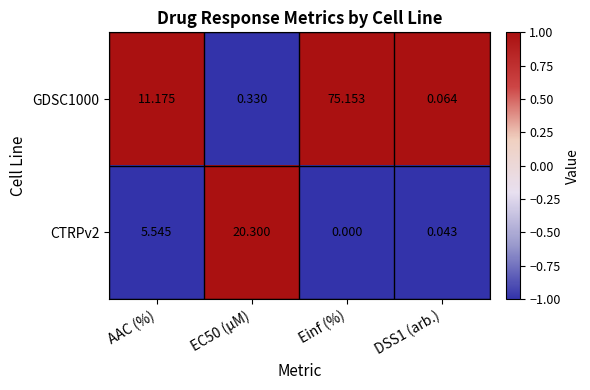

At which label does CTRPv2 first exceed 5?

AAC (%)